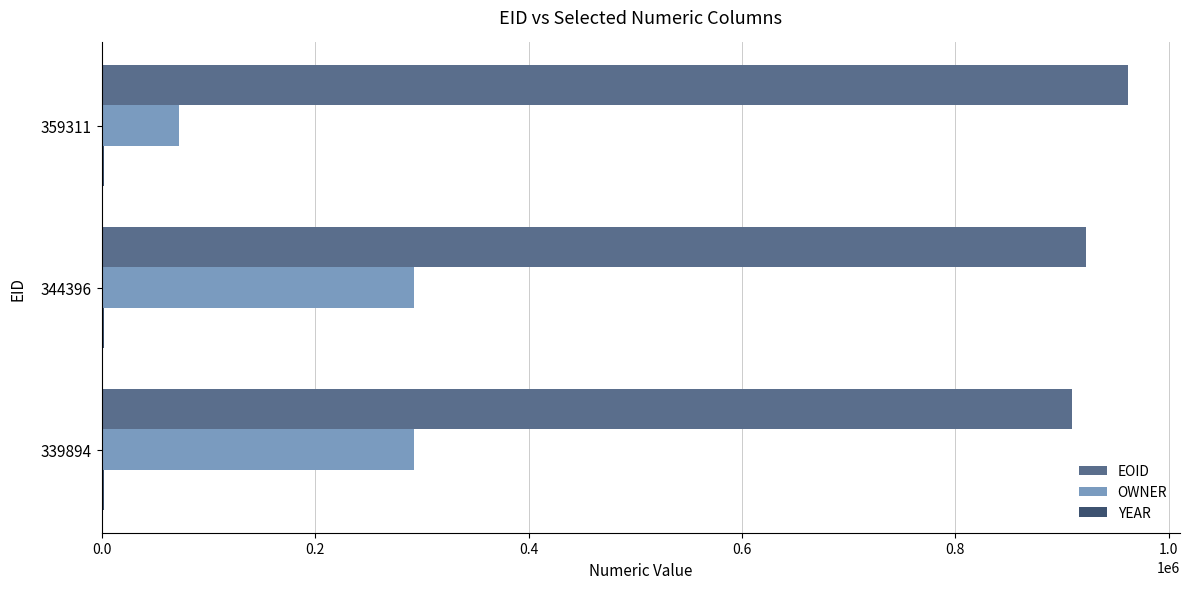

What is the maximum value shown in the chart?

962023